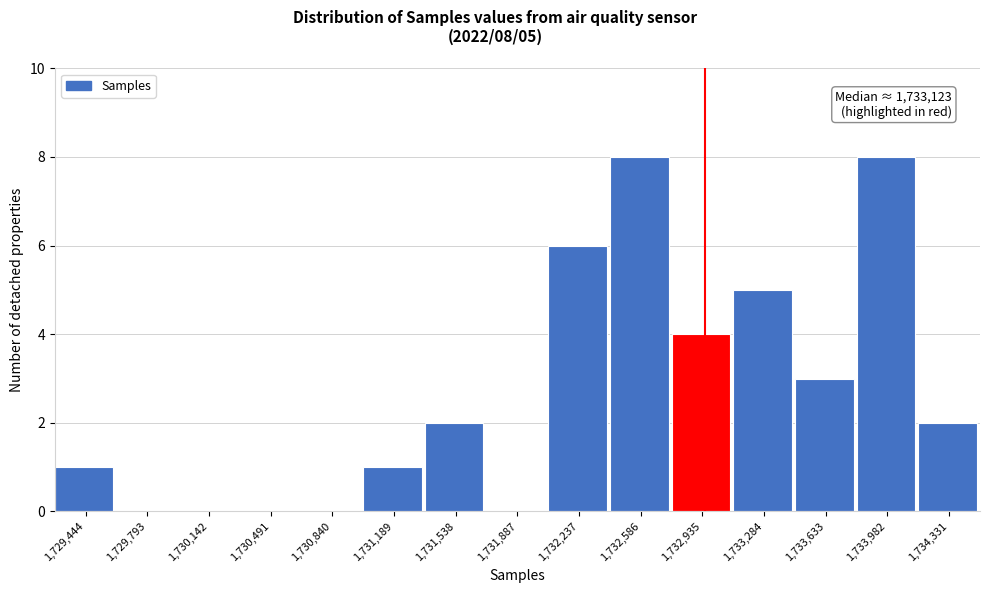

Between 1,729,444 and 1,730,491, which is larger?

1,729,444